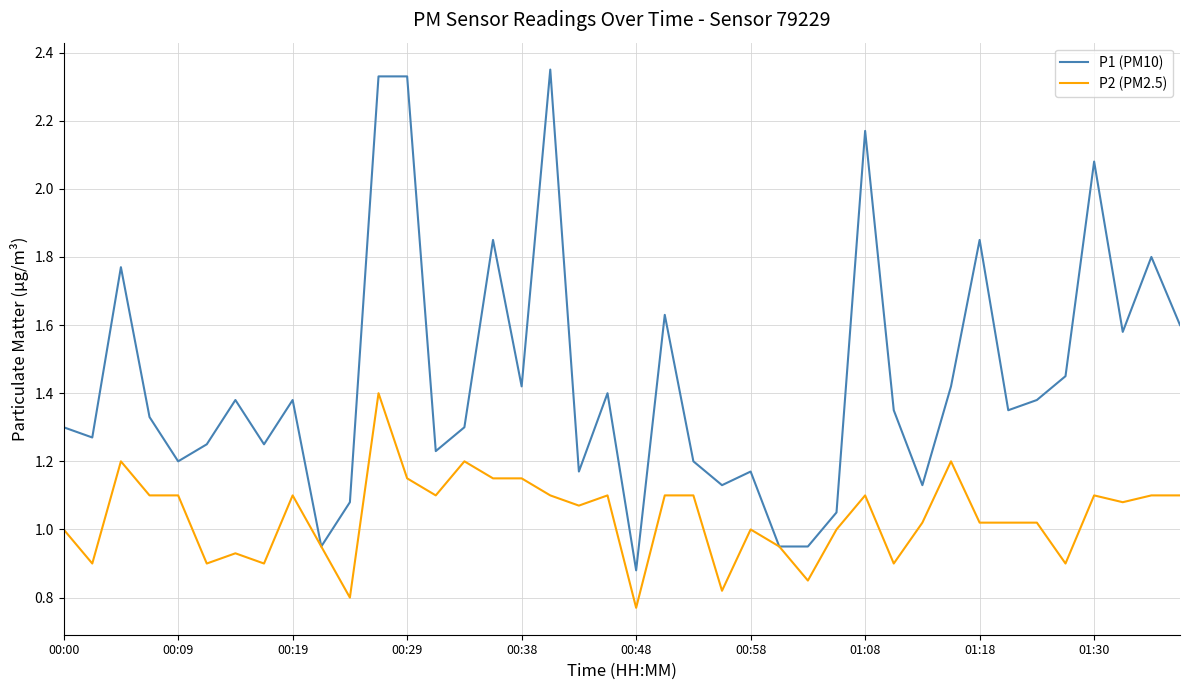

Is this an area chart (filled region under the line)?

No